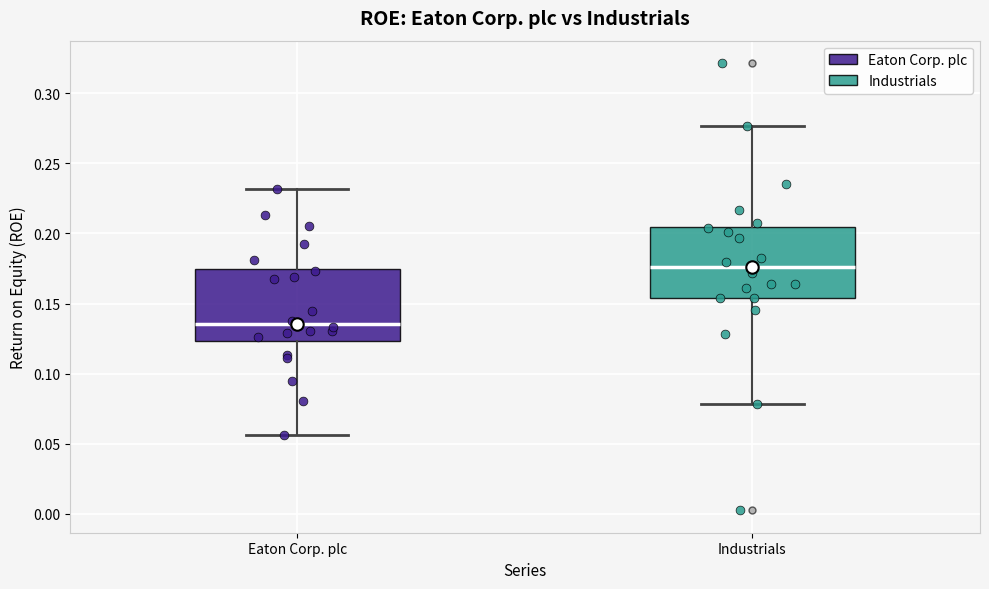

Reading left to right, read every box against the y-axis: the position of its median line, the range the box covers, and the ends of its whiskers. The values are not printed on the chart, so give them approximately, as read against the axis.

Eaton Corp. plc: median 0.135, box 0.125 to 0.175, whiskers 0.055 to 0.230
Industrials: median 0.175, box 0.155 to 0.205, whiskers 0.080 to 0.275